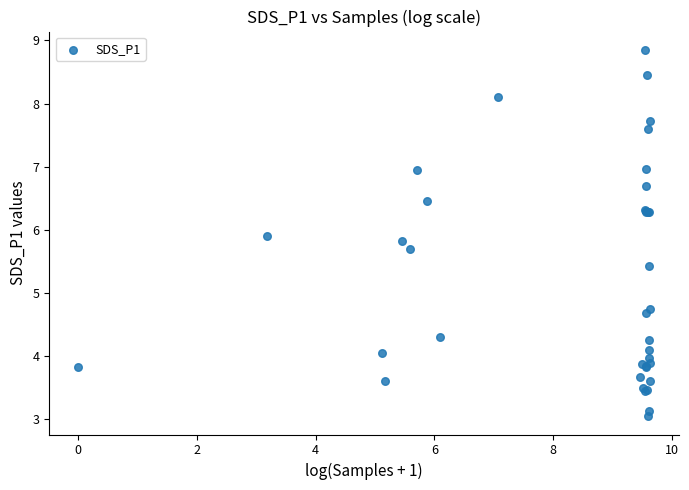

What Y value in the scatter plot is closest to 5?

4.8